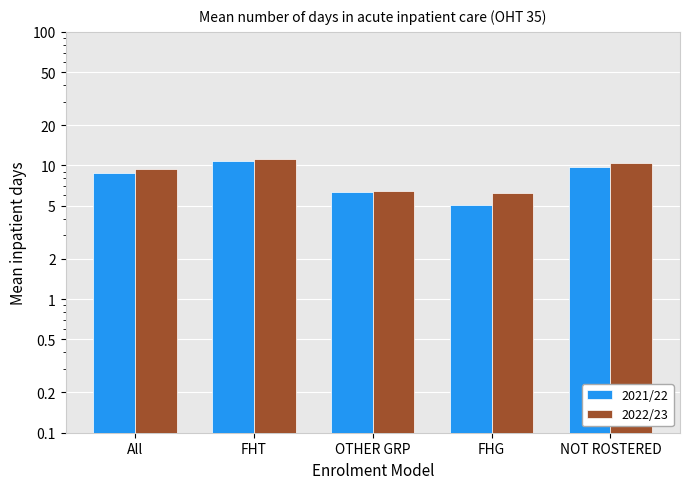

Rank the series at OTHER GRP from lowest to highest value.

2021/22, 2022/23